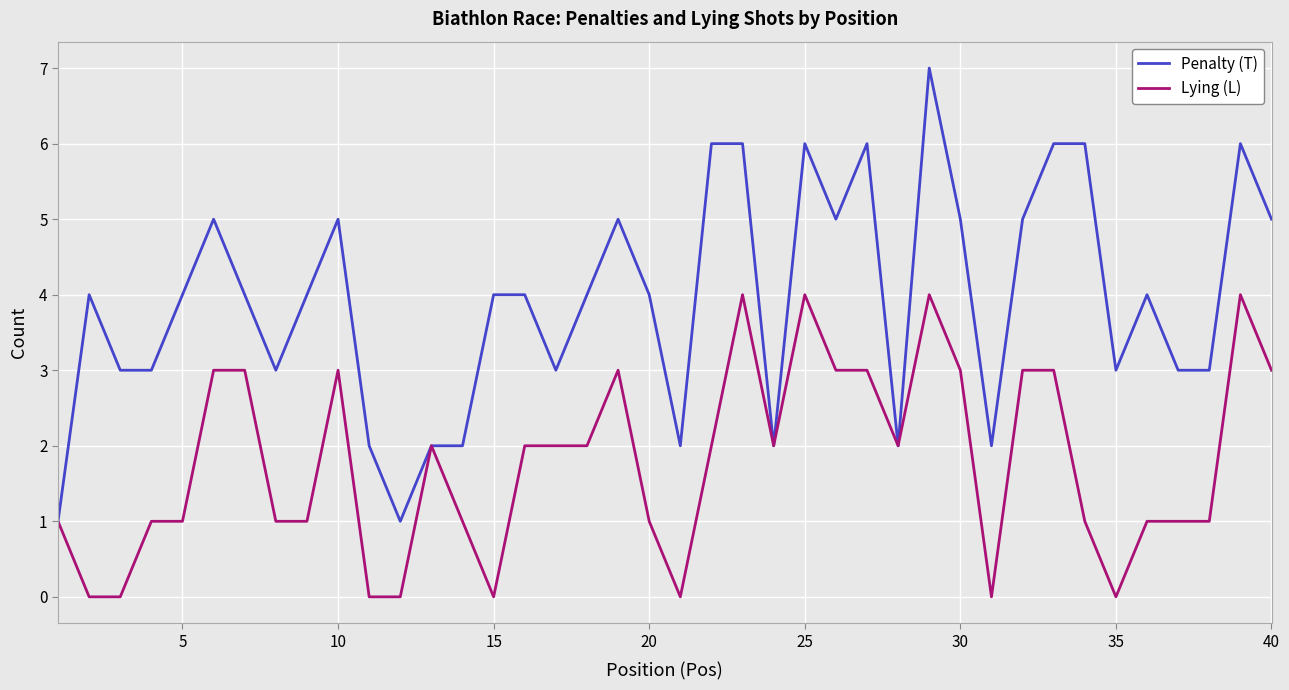

Which series has the largest total across all categories?

Penalty (T)